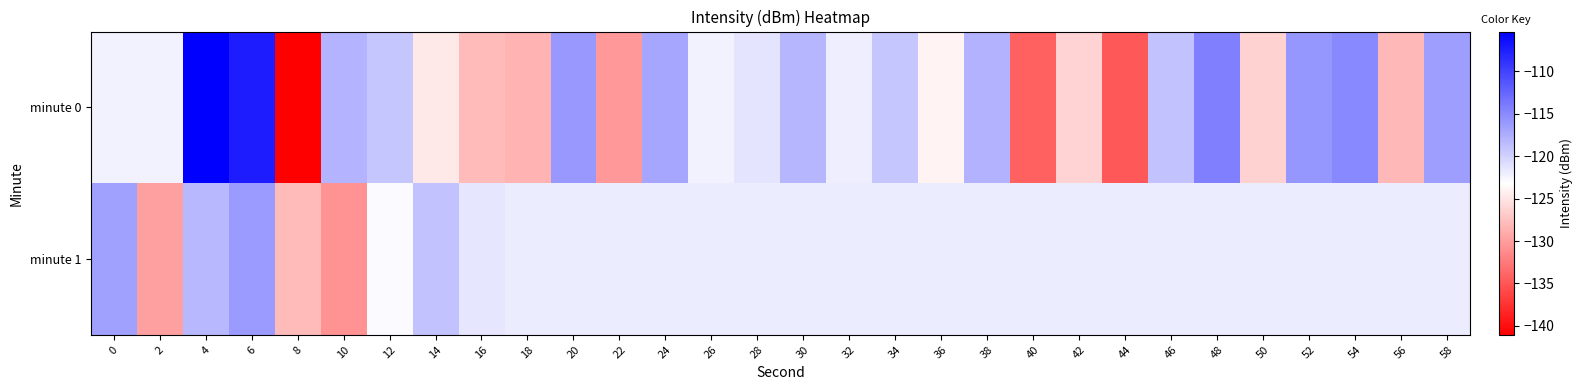

Which series has the largest range (max minus min)?

minute 0